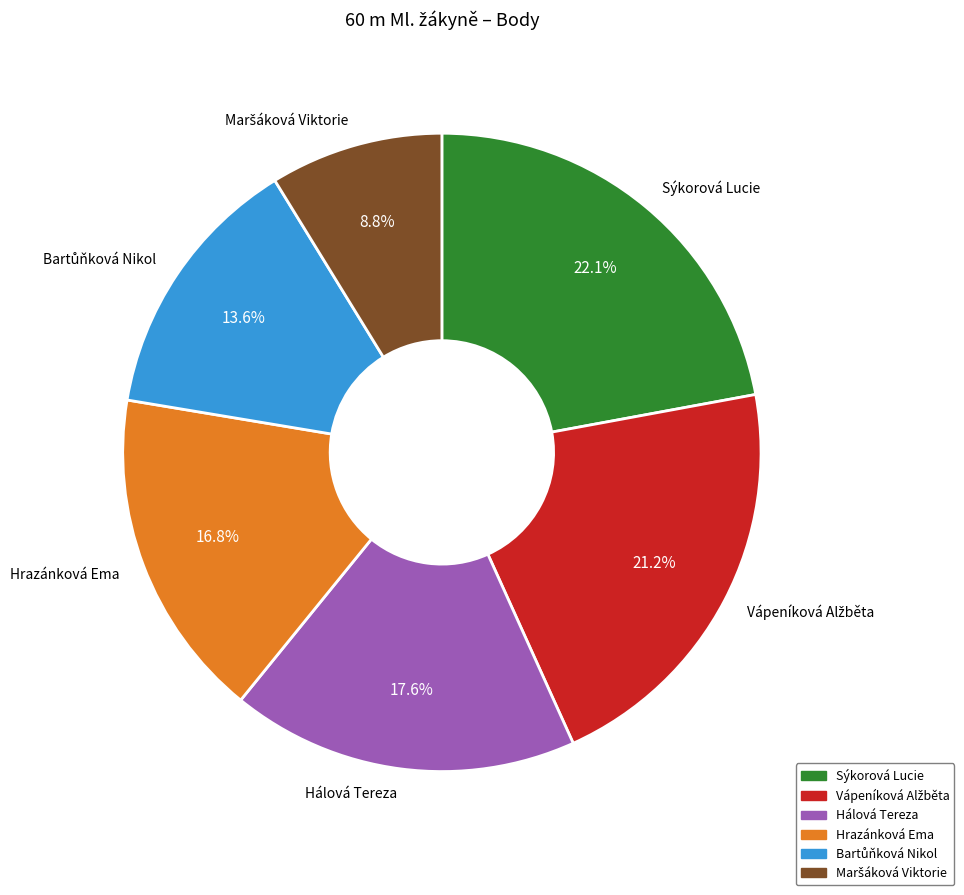

How much of the chart is everything except Hálová Tereza?

82.4%